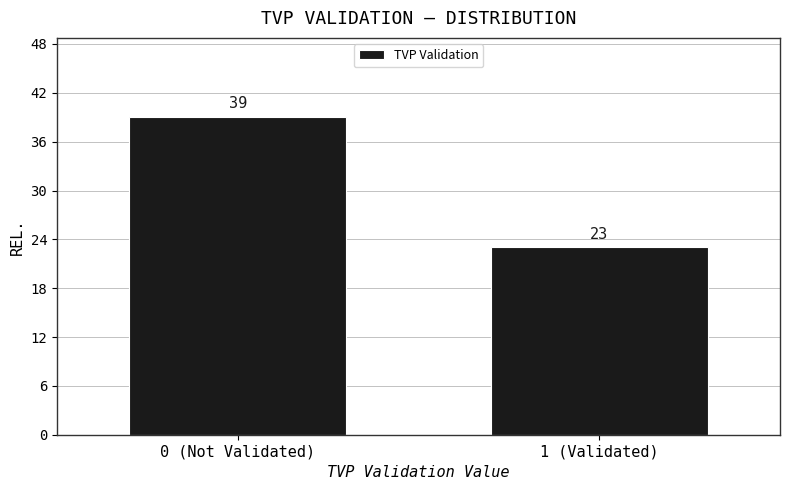

Reading right to left, extract all data points from this chart.

23	39